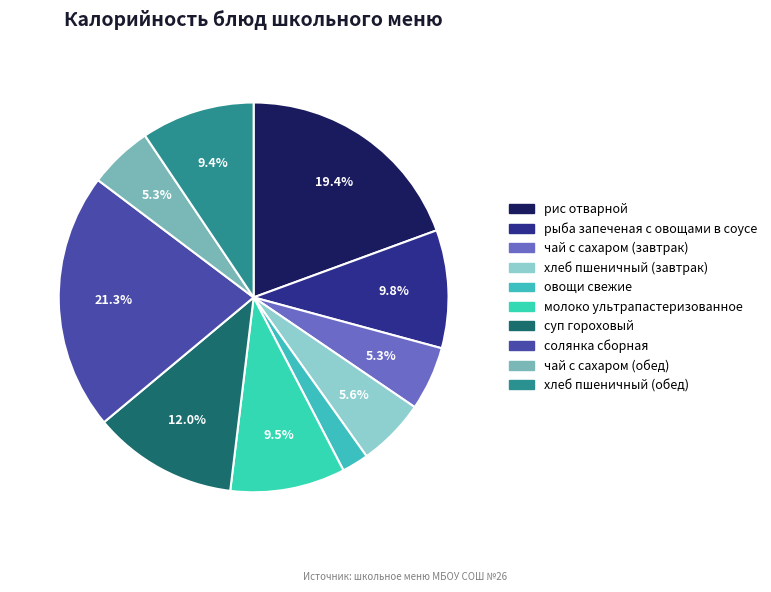

How many slices are in this pie chart?

10